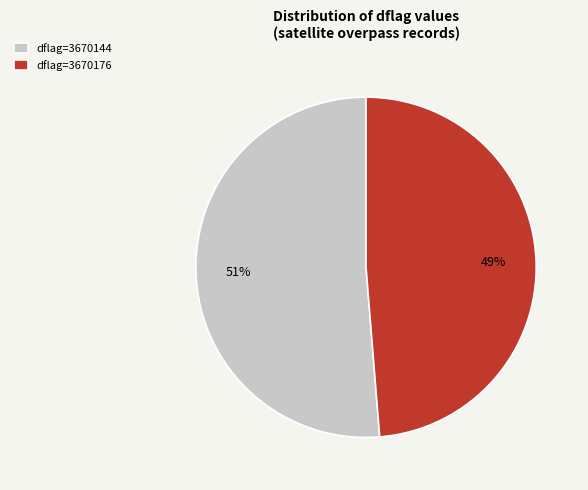

How many slices are in this pie chart?

2